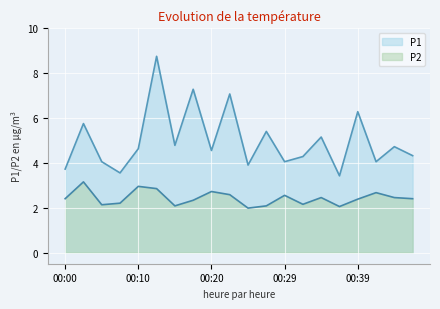

Which series changed the most between 00:05 and 00:25?

P1